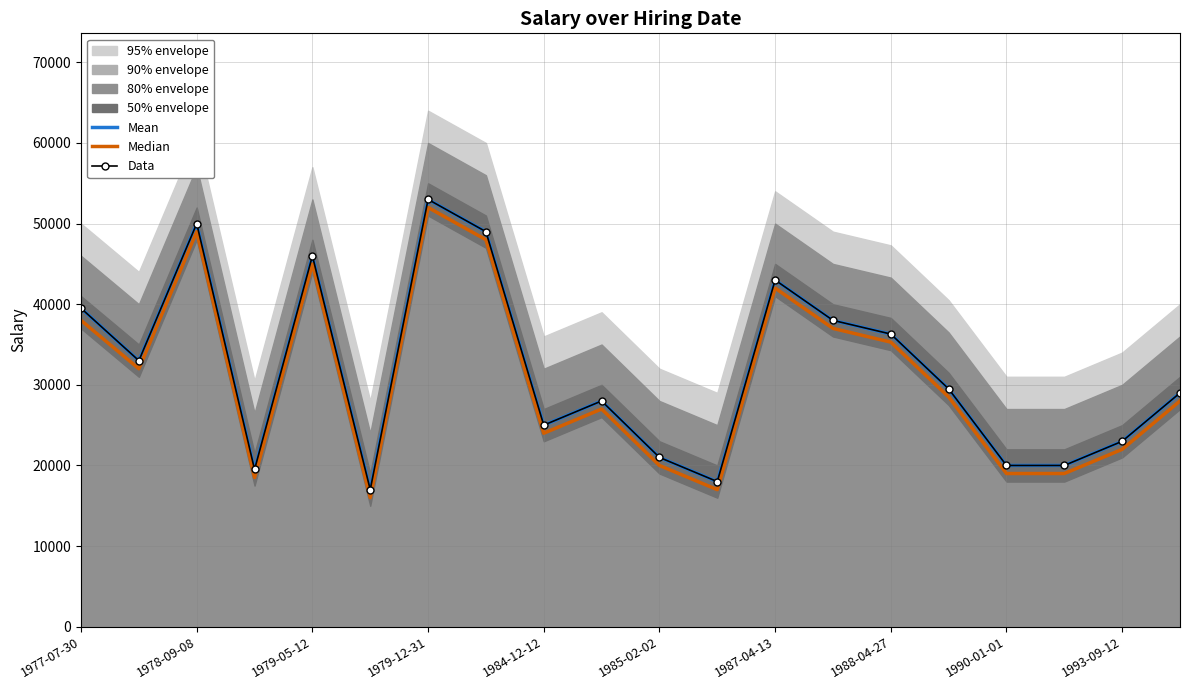

True or false: Data has a value of 38000 at 13.

True